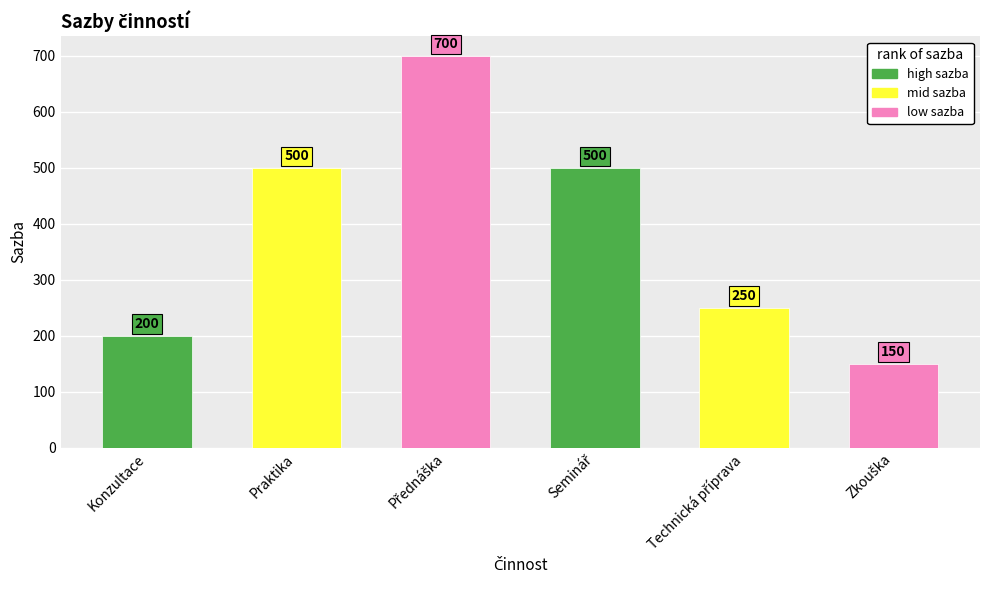

Reading left to right, extract all data points from this chart.

200	500	700	500	250	150